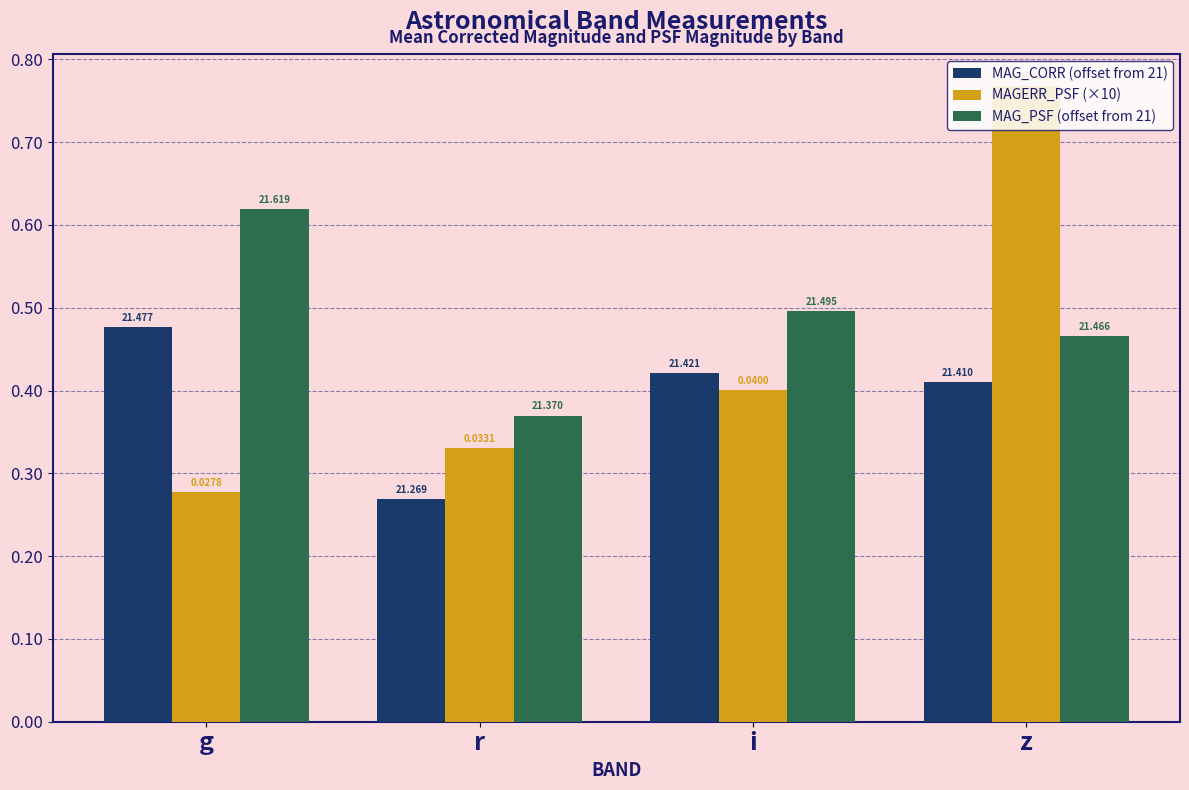

Reading left to right, list all the values displayed in this chart.

MAG_CORR (offset from 21): g=0.5	r=0.3	i=0.4	z=0.4
MAGERR_PSF (×10): g=0.3	r=0.3	i=0.4	z=0.8
MAG_PSF (offset from 21): g=0.6	r=0.4	i=0.5	z=0.5